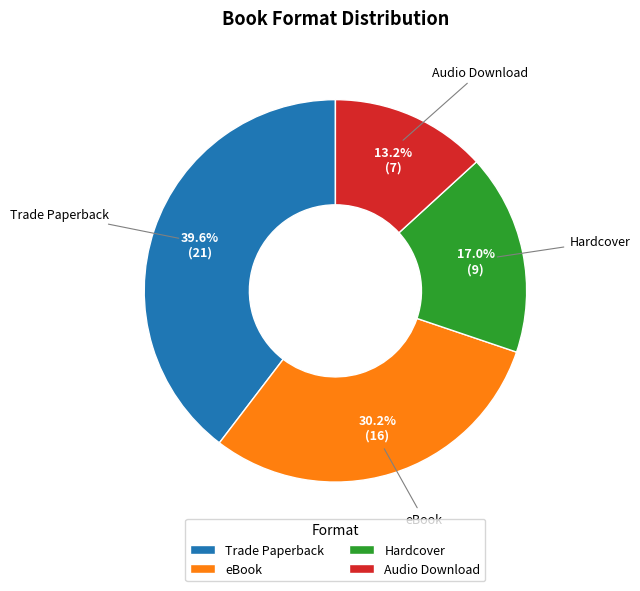

To the nearest percent, what is the difference between the Audio Download and Trade Paperback slice percentages?

26%